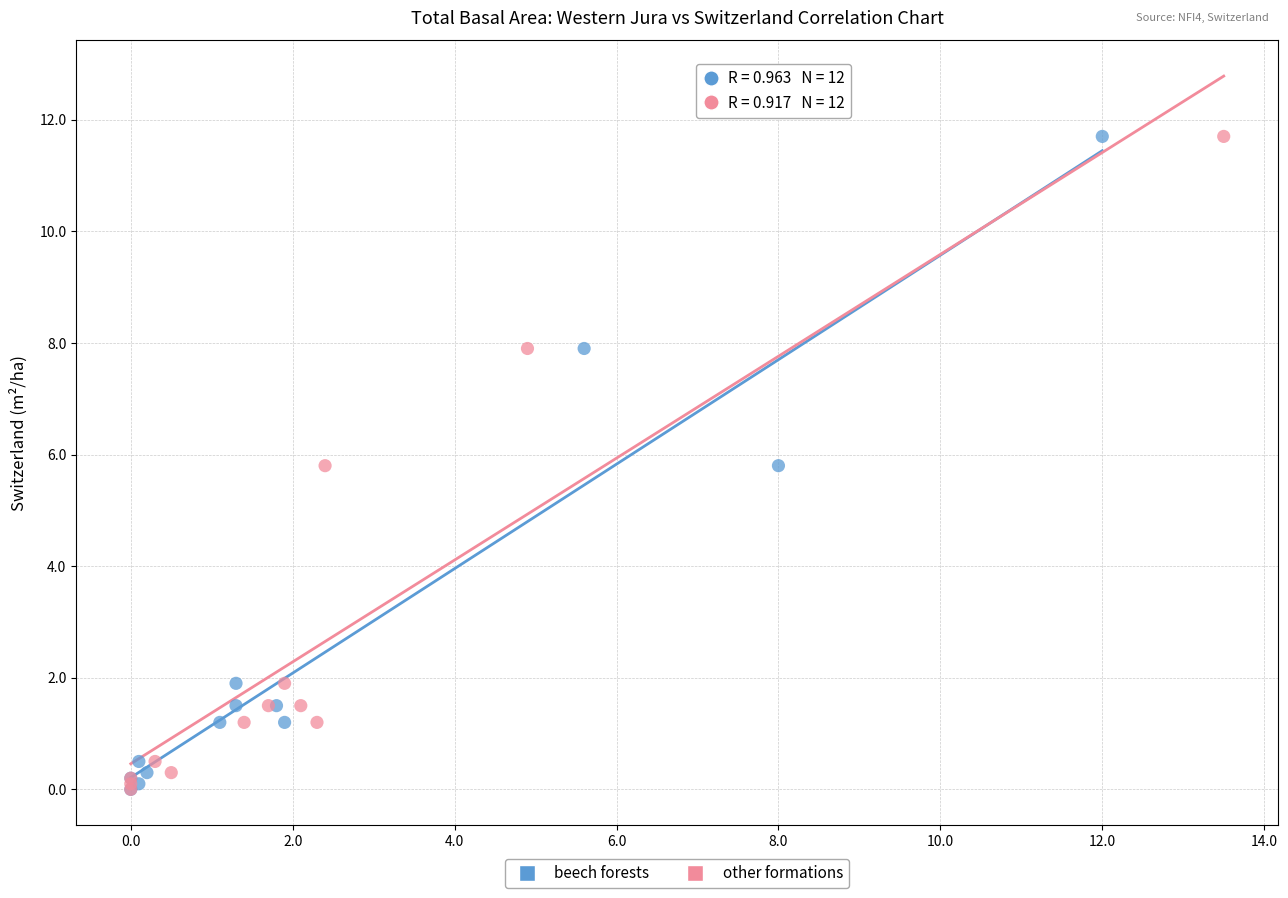

What are all the series names shown in the legend?

beech forests, other formations